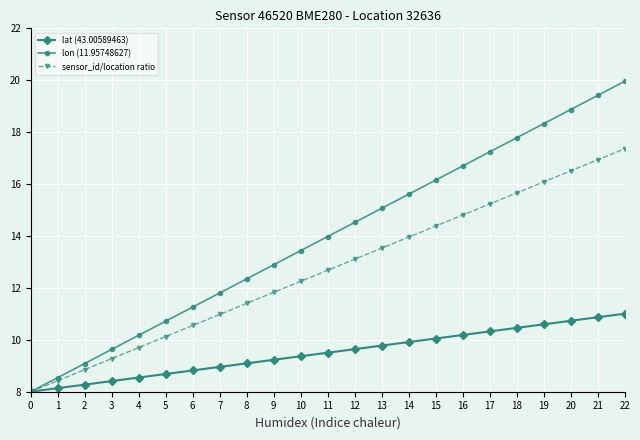

What is the difference between the maximum and minimum values in the sensor_id/location ratio series?

9.4